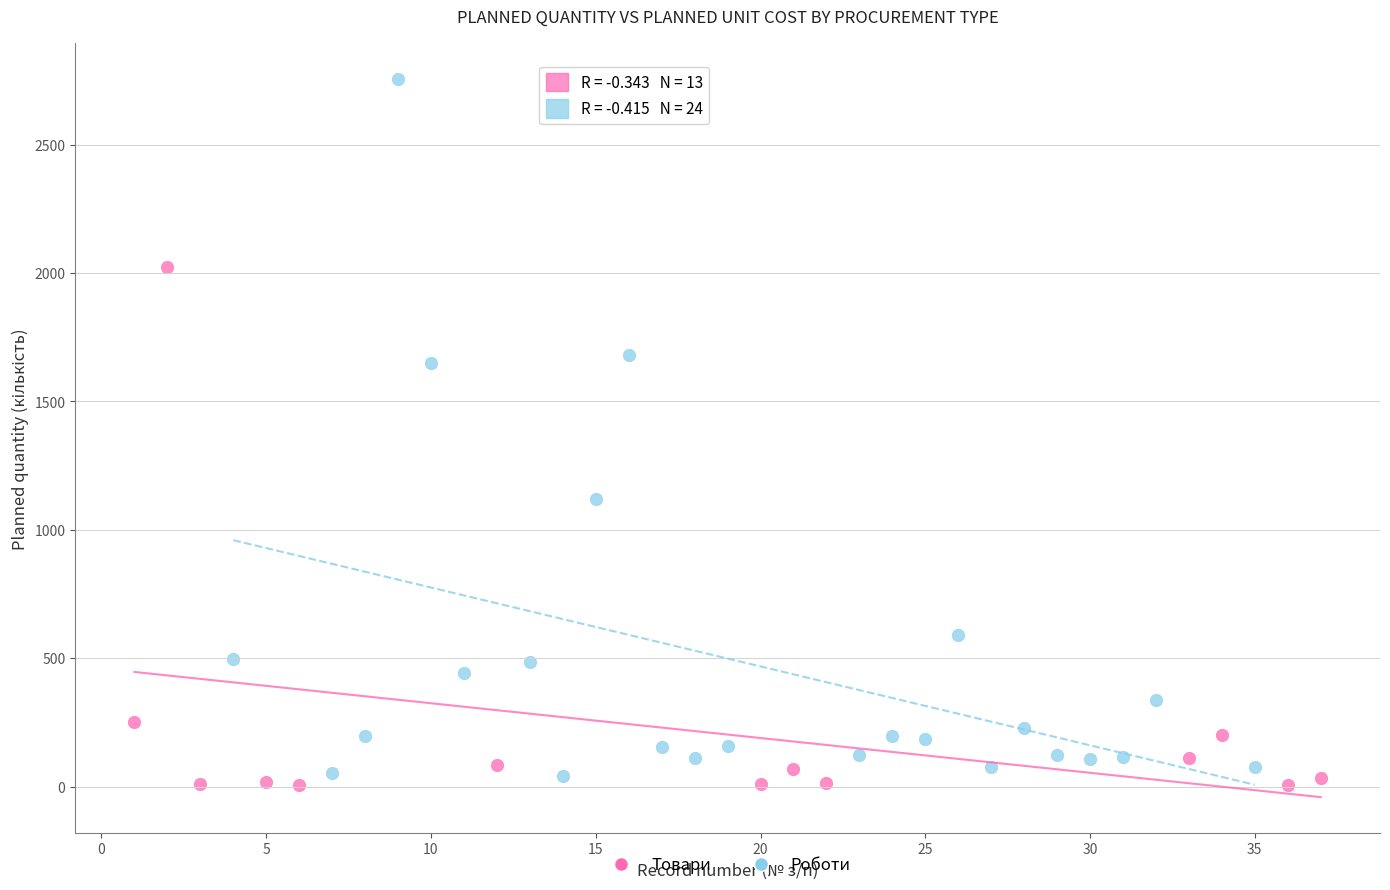

Which series contains the highest Y value?

Роботи